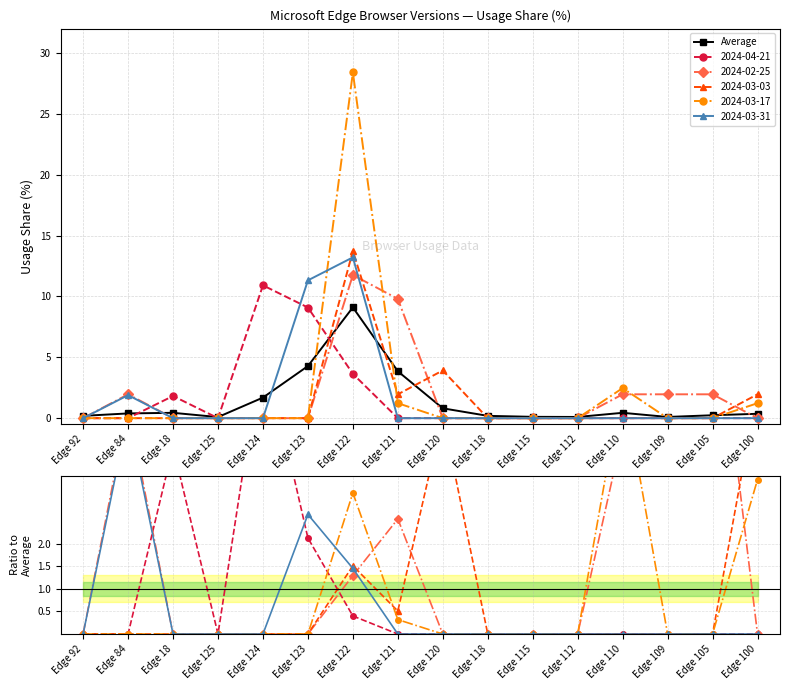

What is the change in value from Edge 118 to Edge 109?

-0.1